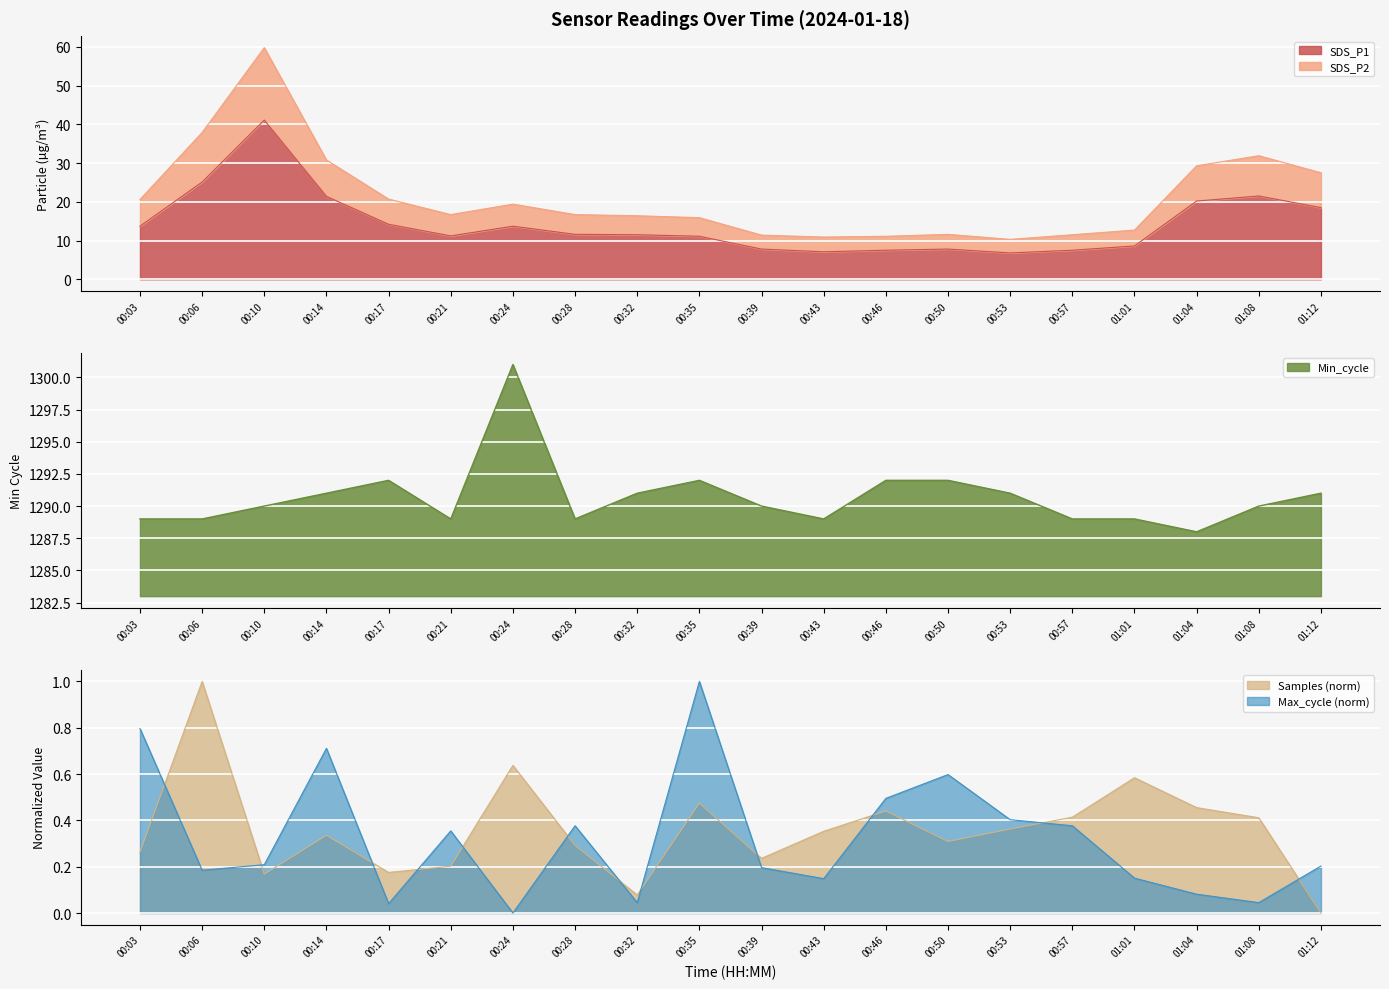

What is the greatest value displayed?

1301.0